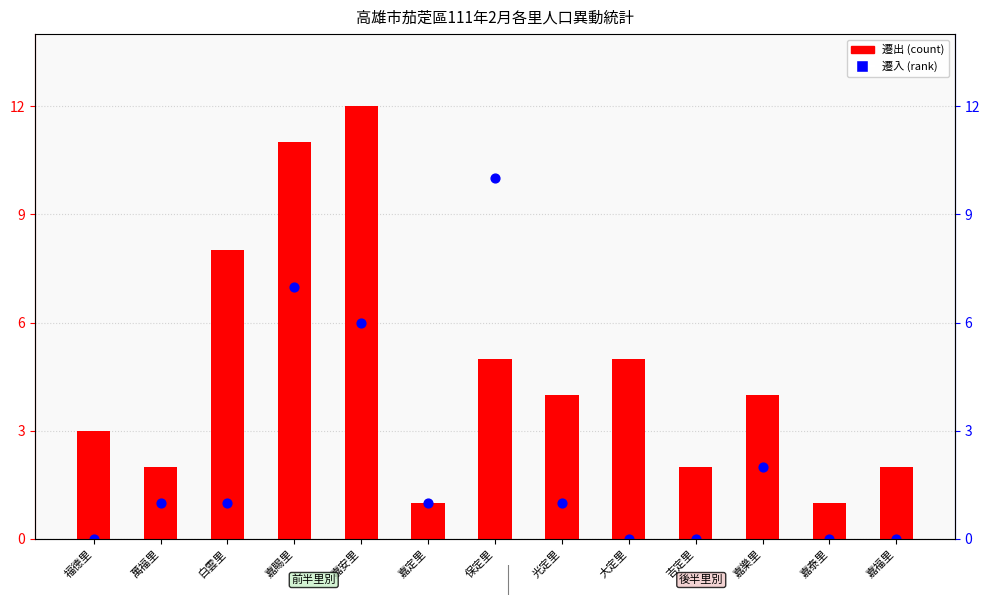

Which series reaches the minimum Y coordinate?

遷入